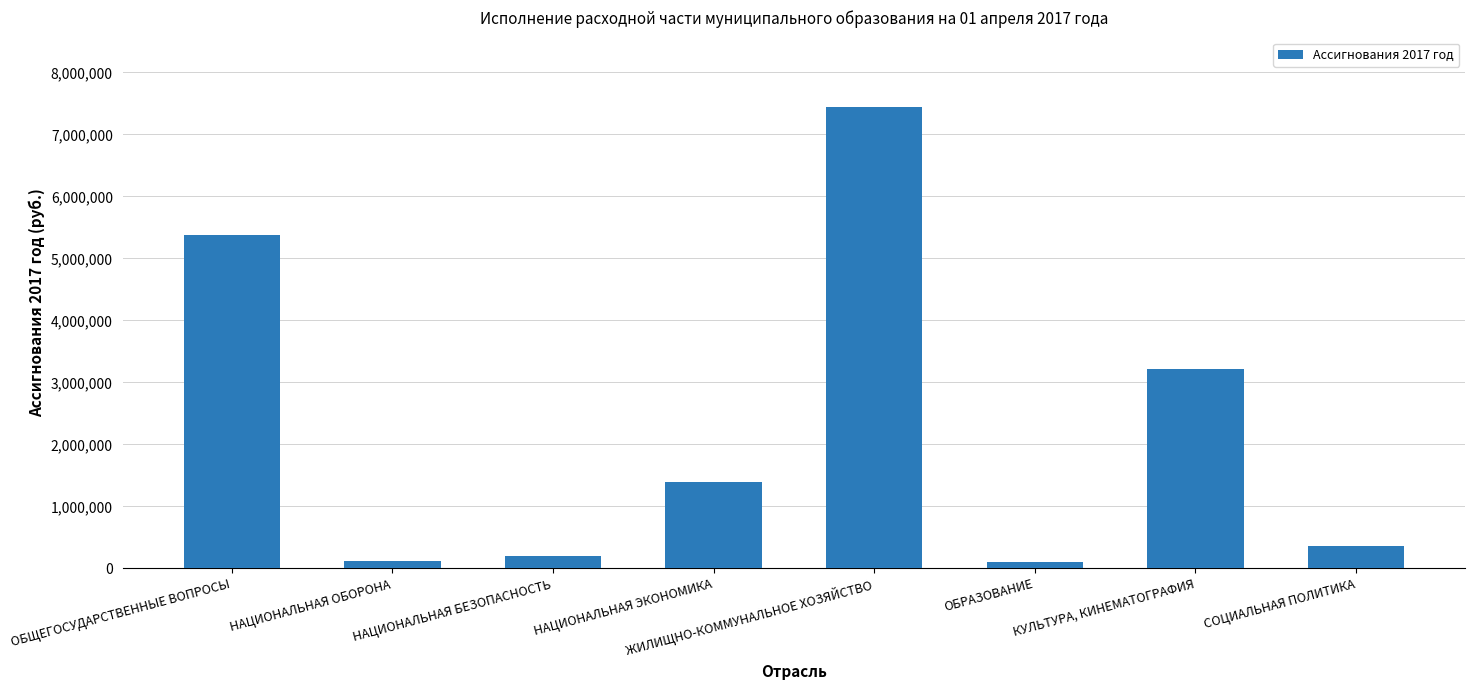

What is the difference between the maximum and minimum values?

7348221.5